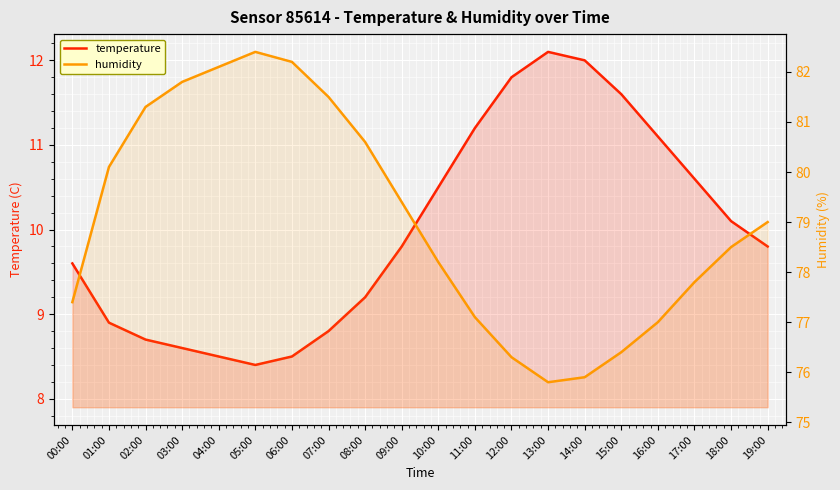

What value does the humidity series have at 08:00?

80.6